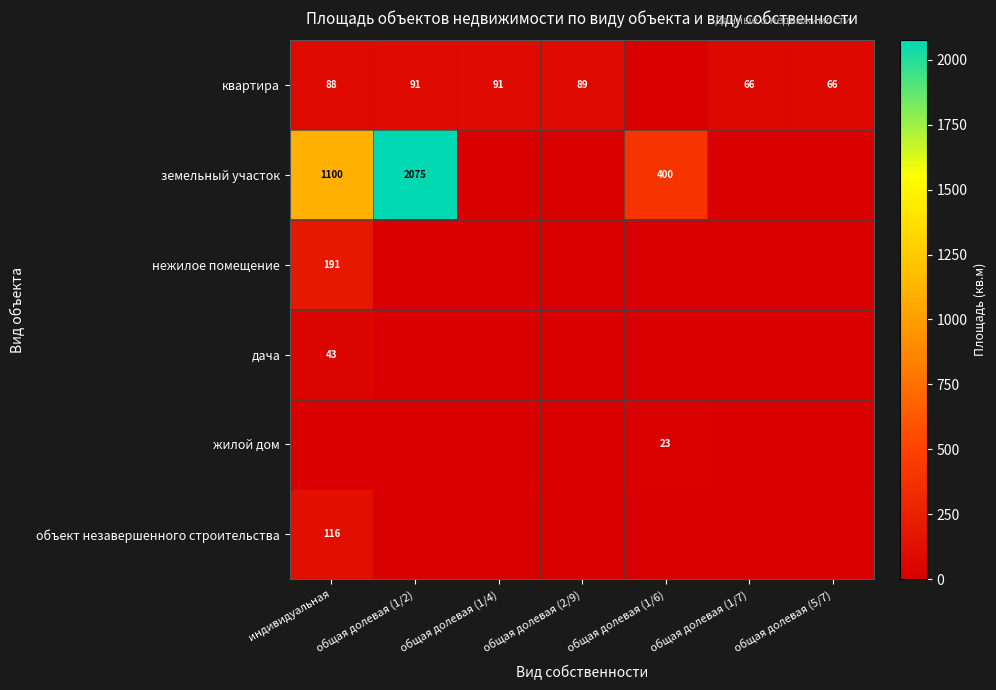

Which has a higher value, общая долевая (5/7) or общая долевая (1/4)?

общая долевая (1/4)